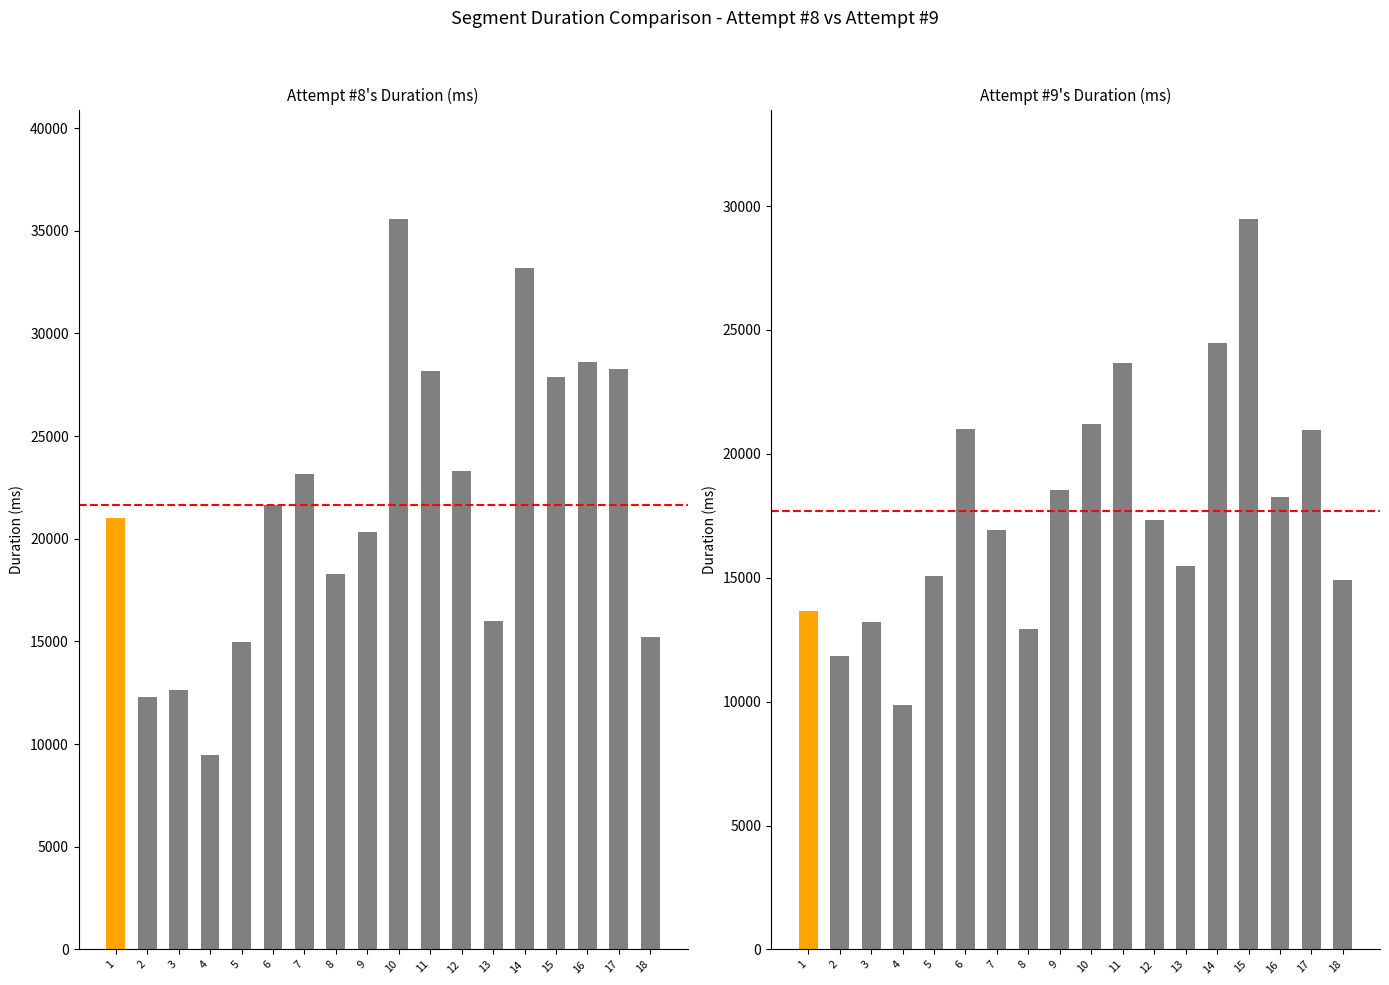

Which category has the lowest value across all series?

4